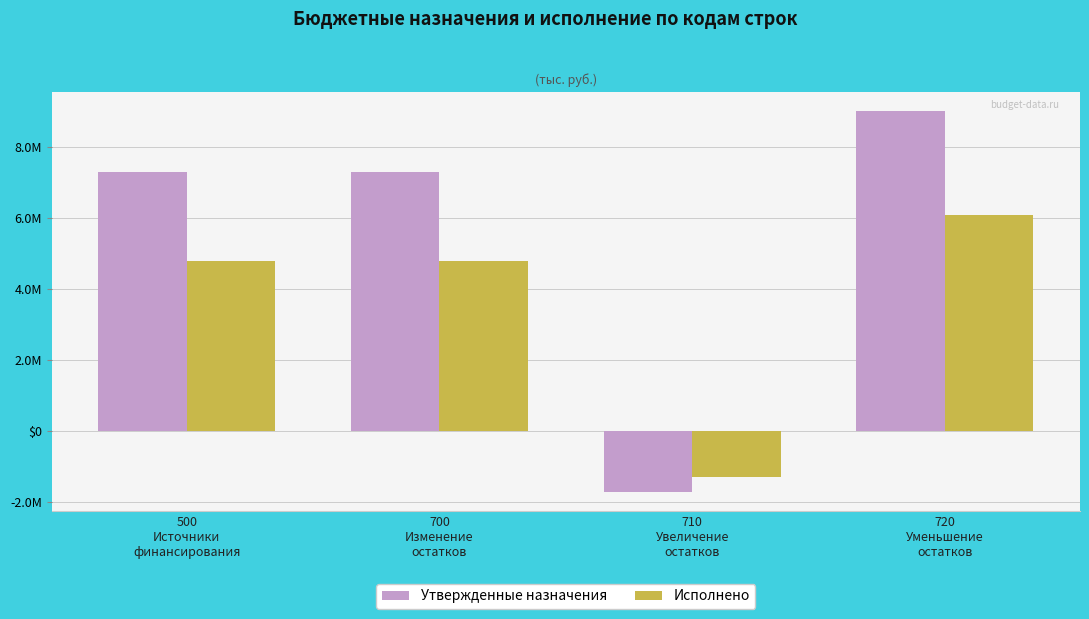

The value of Утвержденные назначения at 500
Источники
финансирования is 12109795.5. True or false?

False